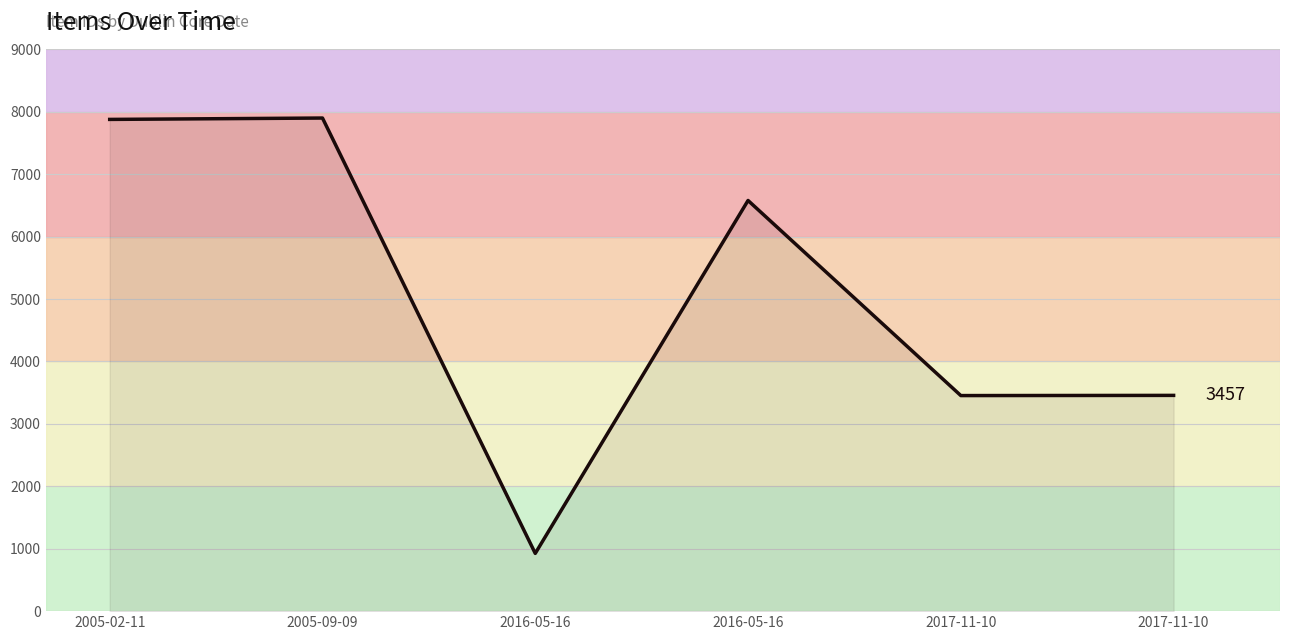

What is the sum of the values at 2005-09-09 and 2016-05-16?

8826